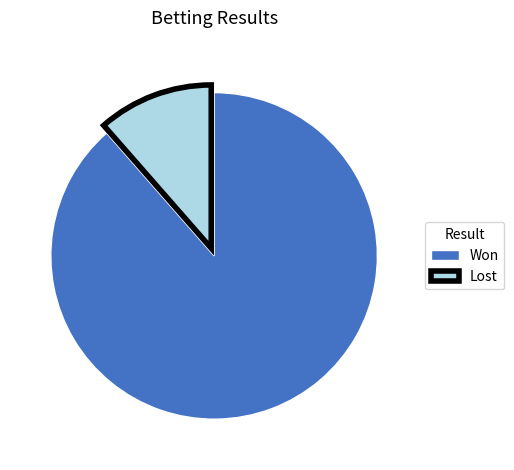

Approximately how many times larger is the value at Won compared to Lost?

7.7